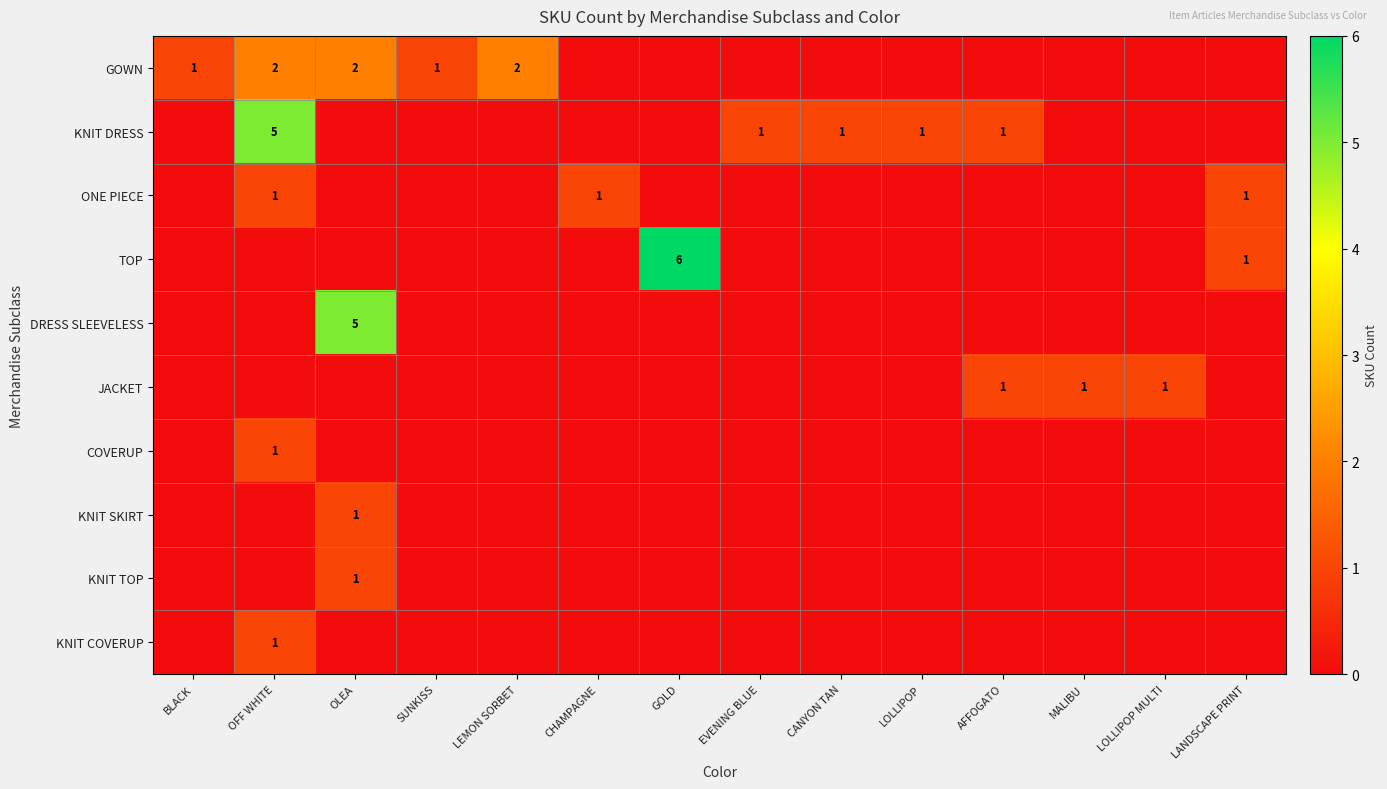

What is the spread (max minus min) of values at OLEA?

5